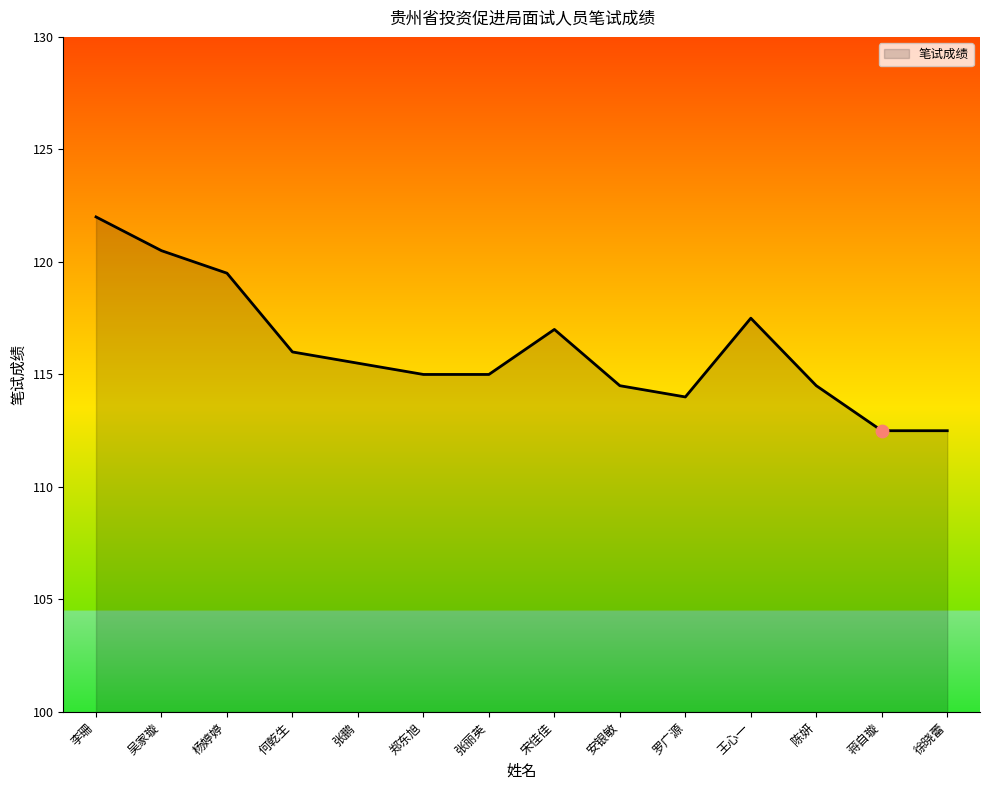

Which has a higher value, 杨婷婷 or 陈妍?

杨婷婷